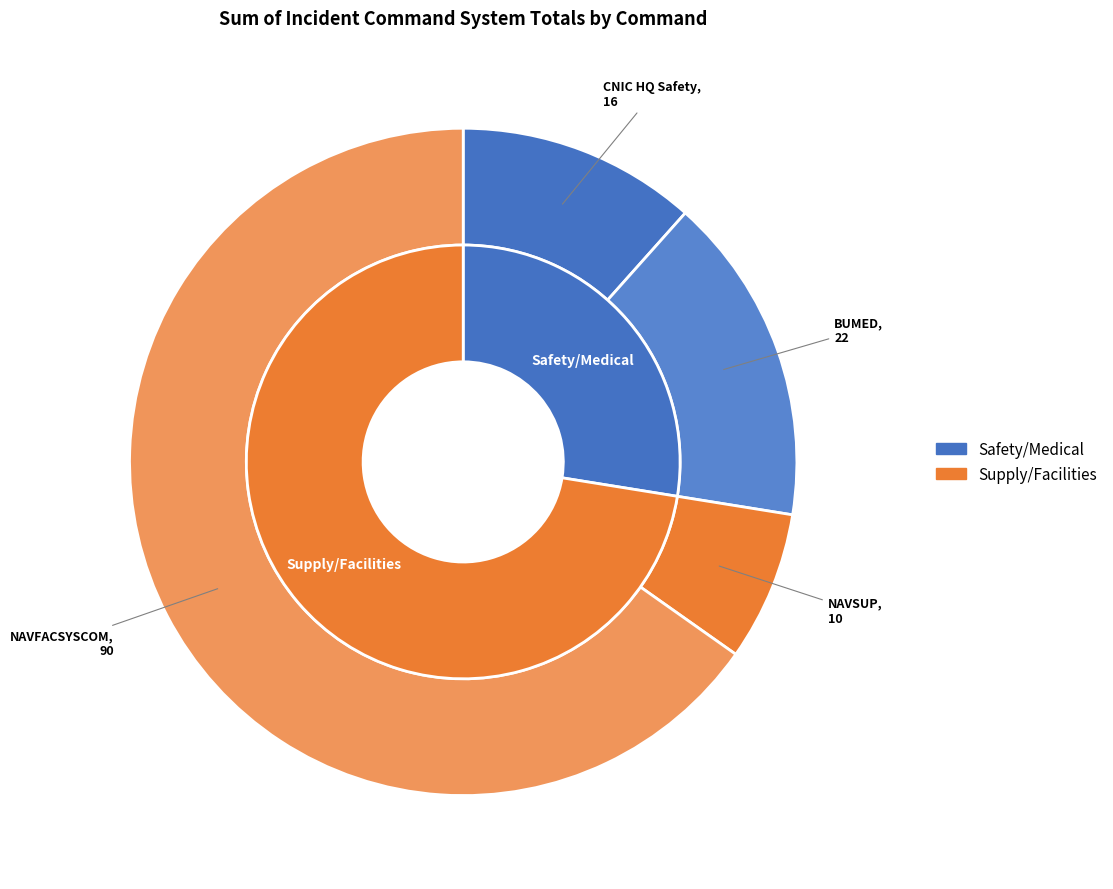

Rank the categories by value from highest to lowest.

NAVFACSYSCOM, BUMED, CNIC HQ Safety, NAVSUP